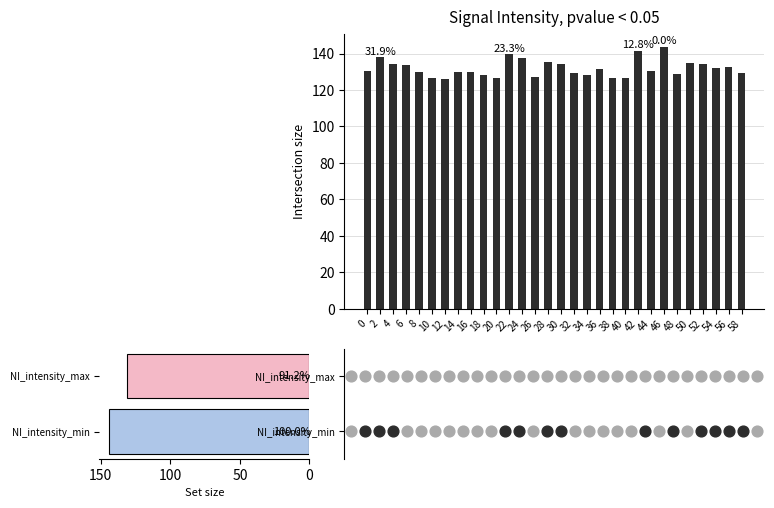

Which has a higher value, 10 or 48?

48